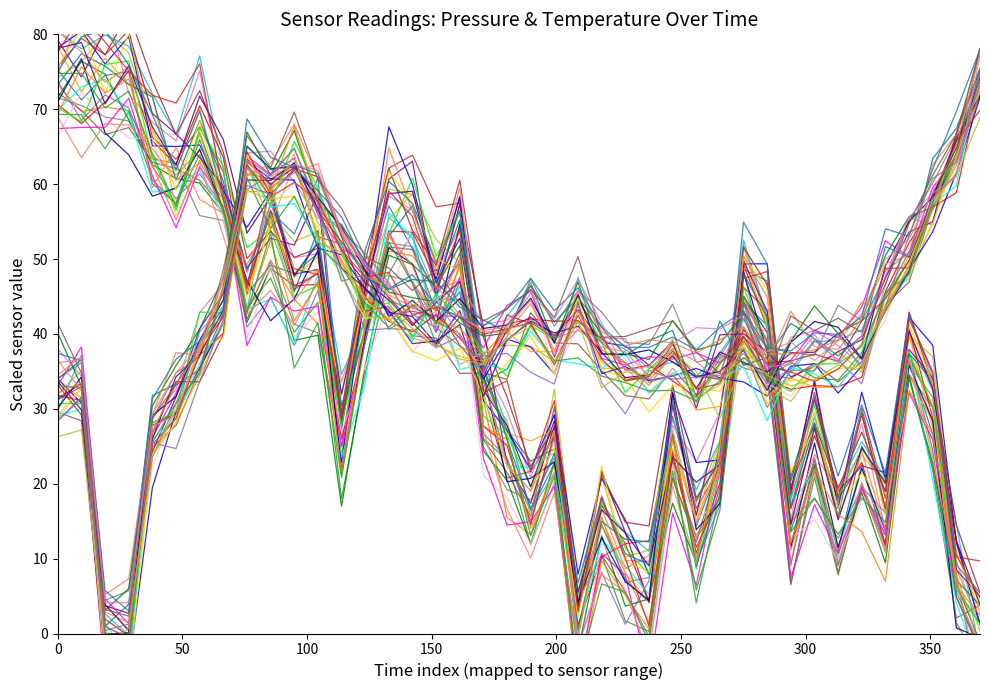

What is the maximum value shown in the chart?

78.0